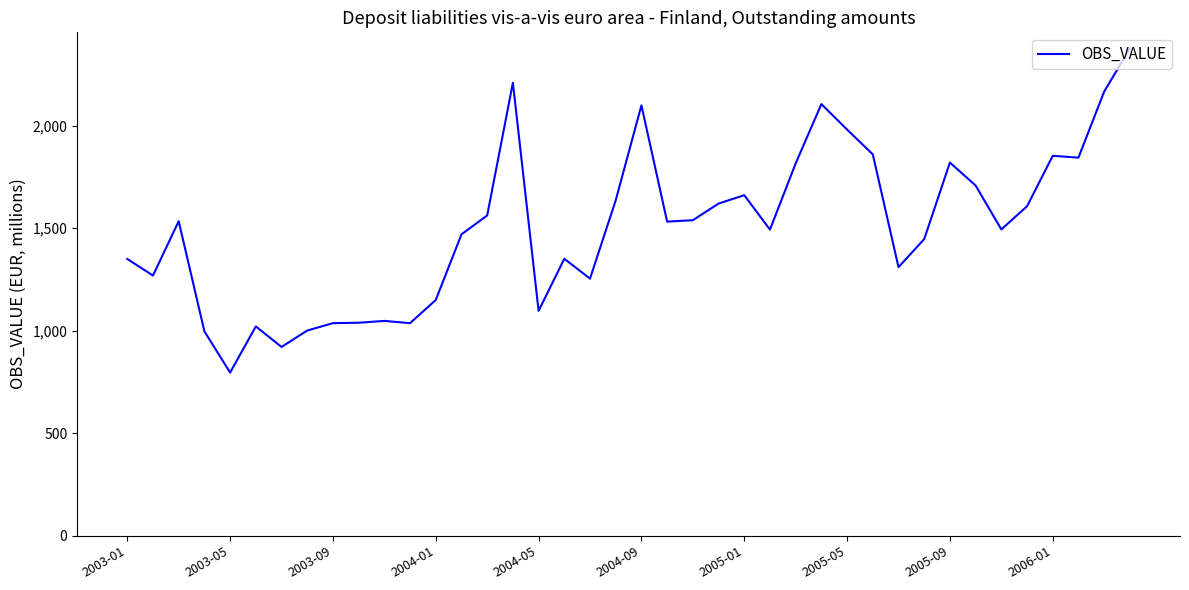

What is the maximum value shown in the chart?

2376